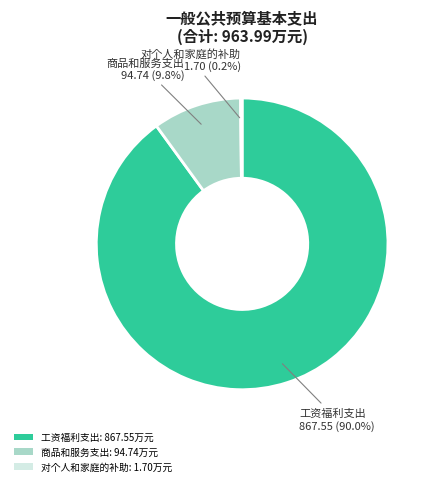

Does 工资福利支出: 867.55万元 represent more than half of the total?

Yes